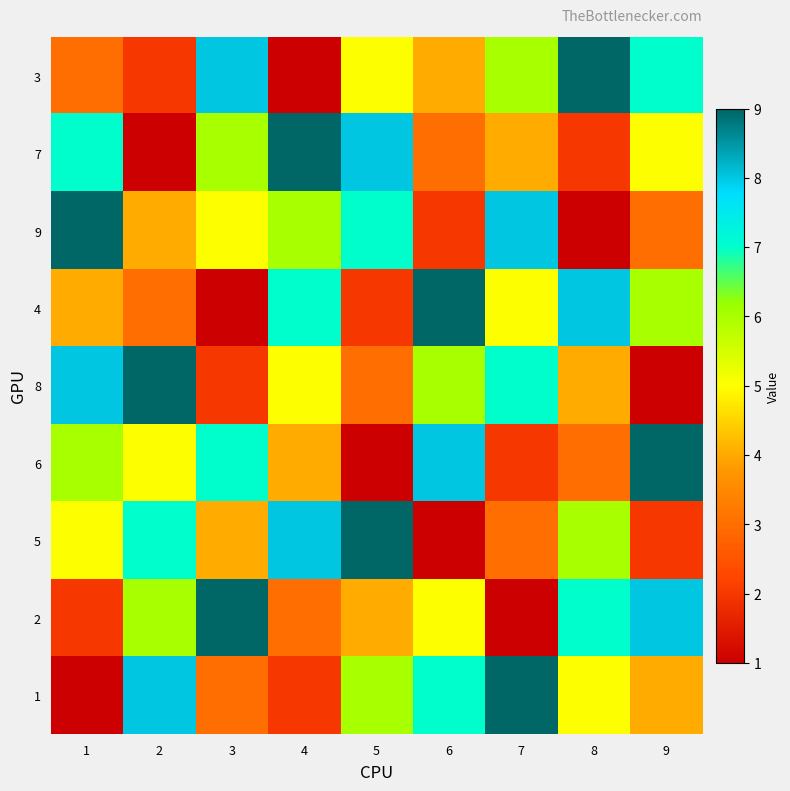

Rank the series at 4 from highest to lowest value.

7, 5, 4, 9, 8, 6, 2, 1, 3